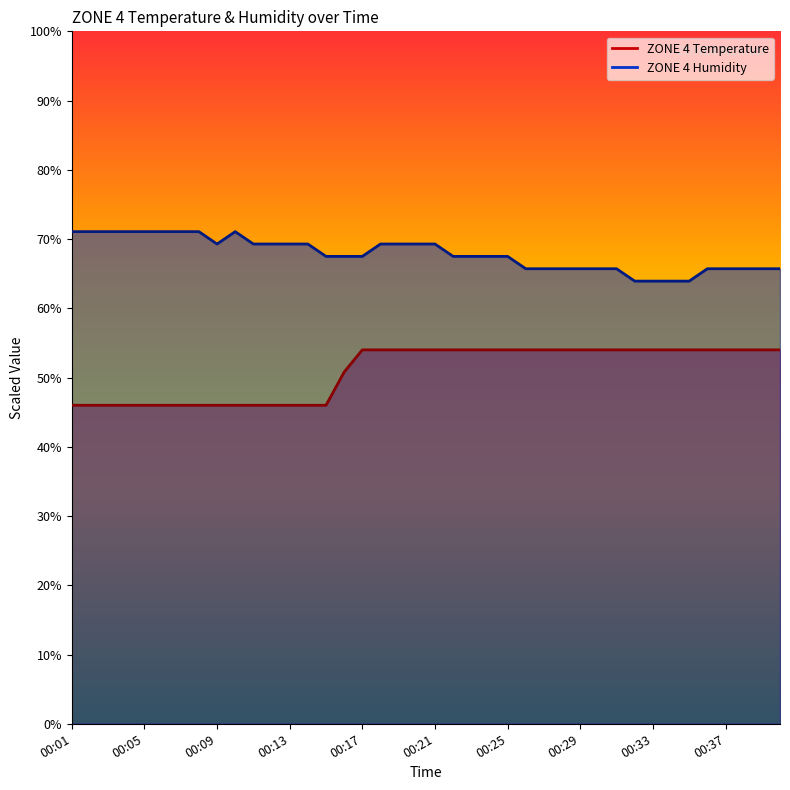

Which category has the lowest value across all series?

00:01